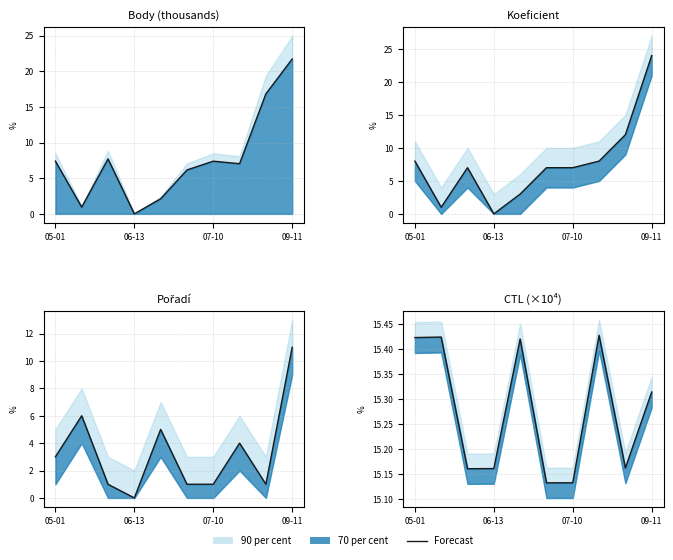

What position from the right is 05-01?

10